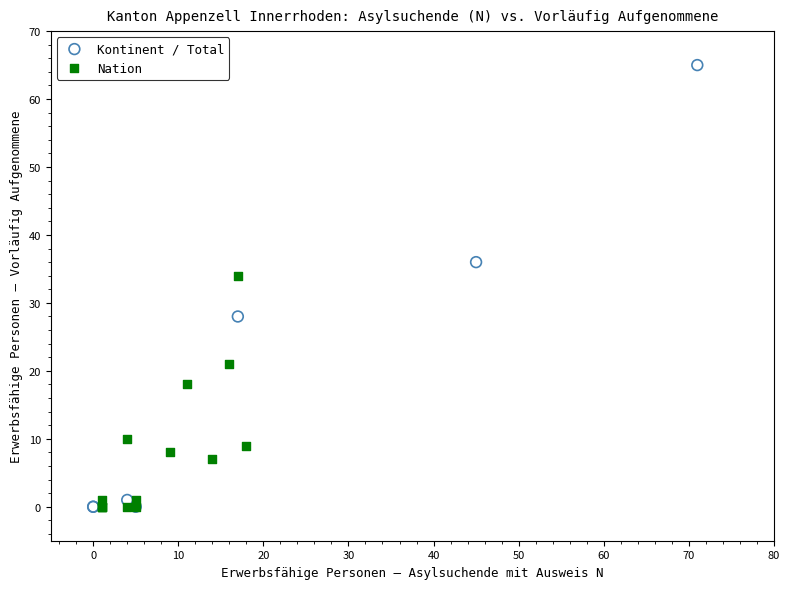

Which series has the widest spread of Y values?

Kontinent / Total